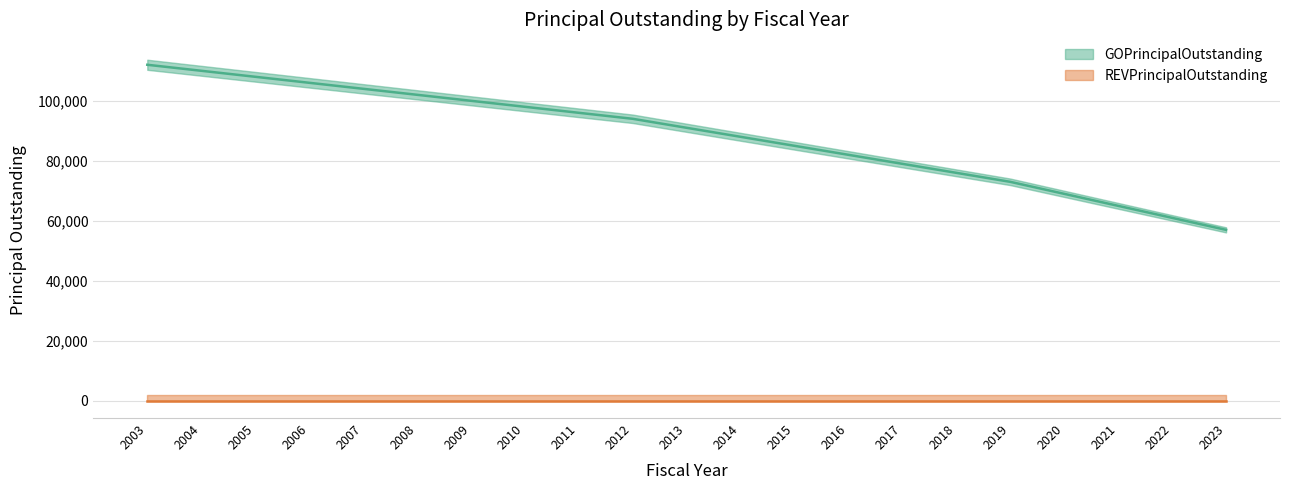

What is the sum of all values?

1856000